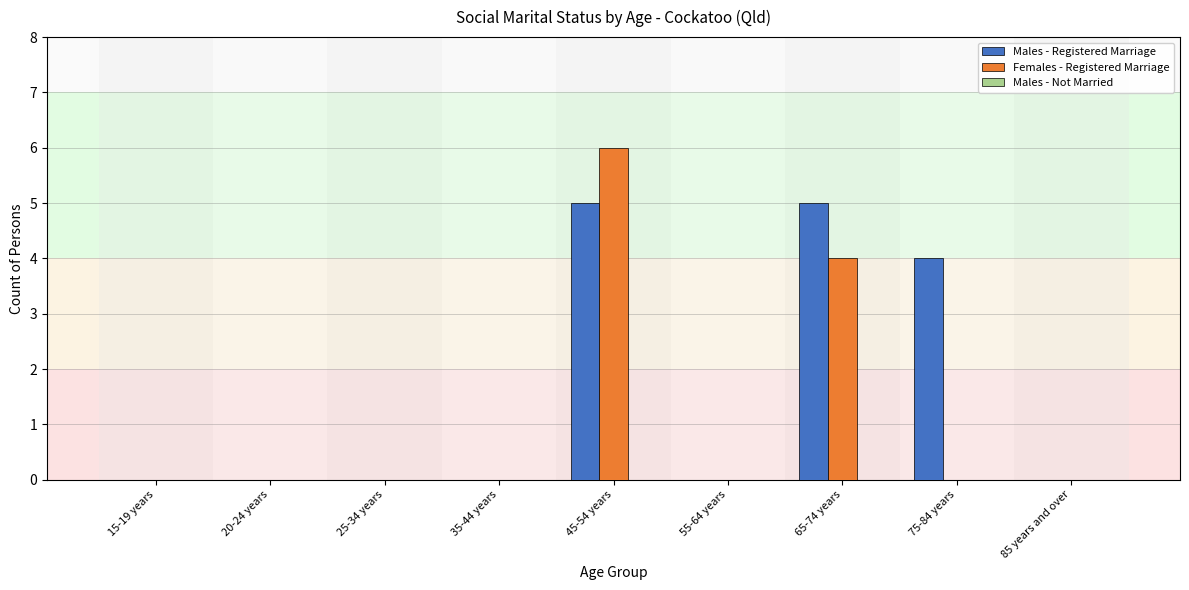

Are the bars grouped side by side (vs. stacked)?

Yes